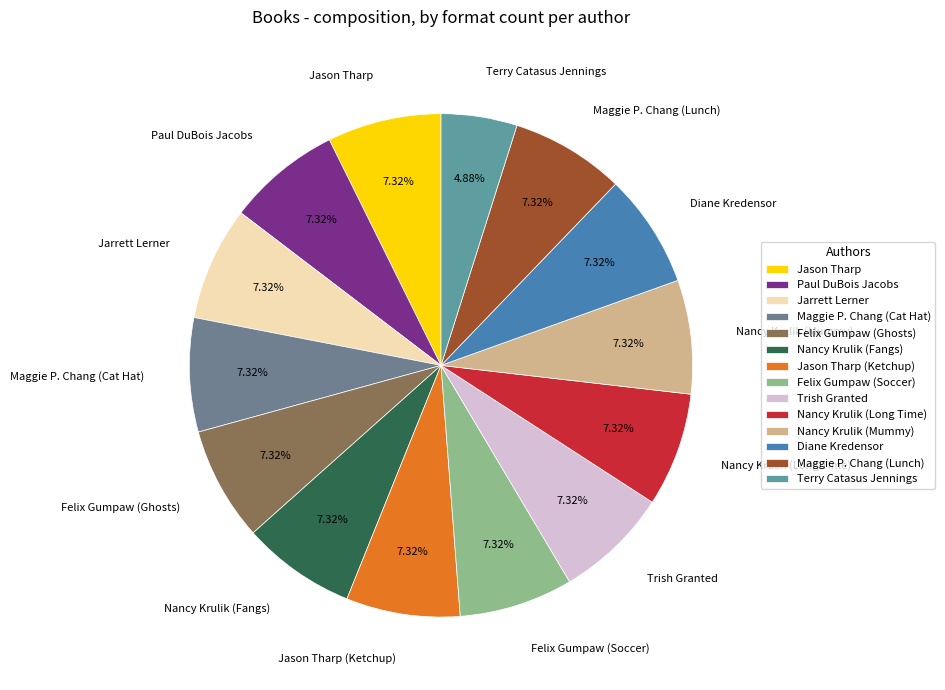

Combined, do Nancy Krulik (Mummy) and Felix Gumpaw (Ghosts) account for over 50%?

No